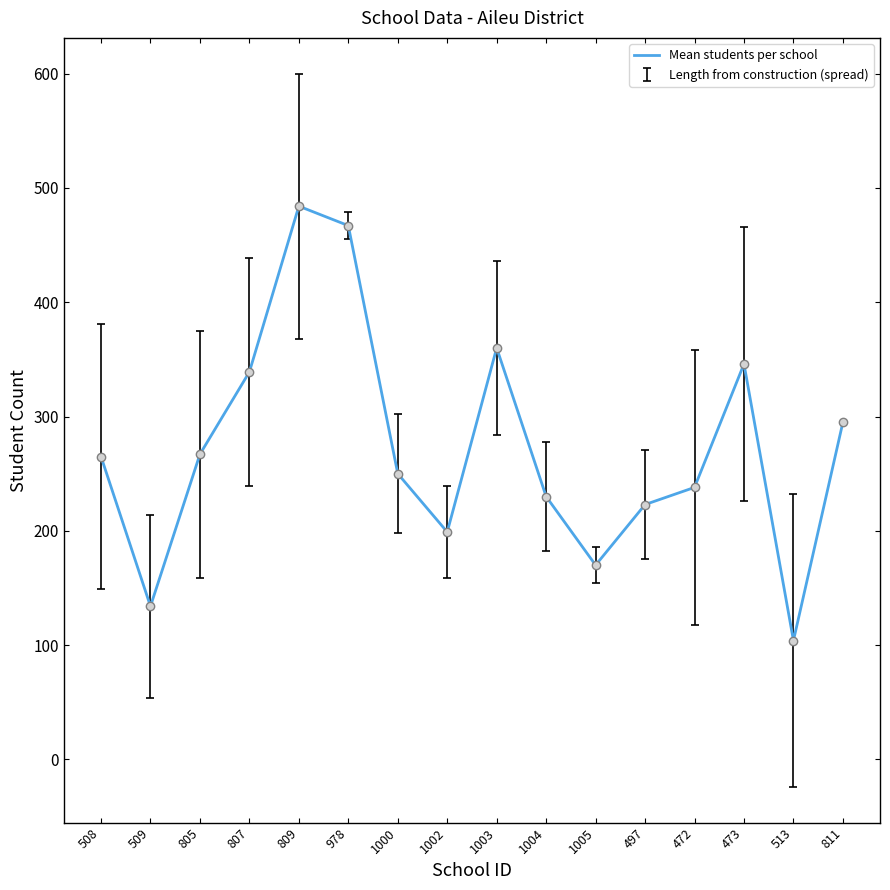

Which has a higher value, 809 or 1000?

809